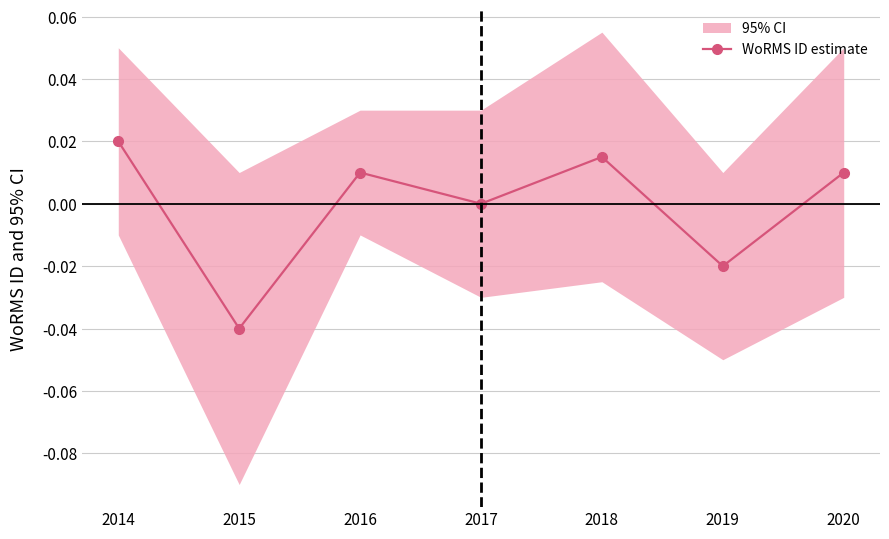

Which label corresponds to the smallest value in the chart?

2015